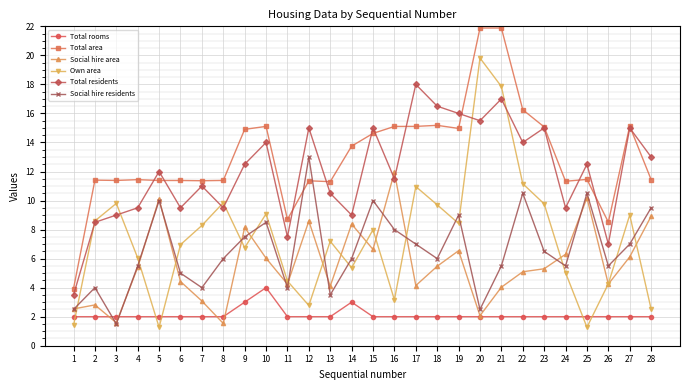

In Social hire area, how many points are lower than both neighbors (excluding endpoints)?

8